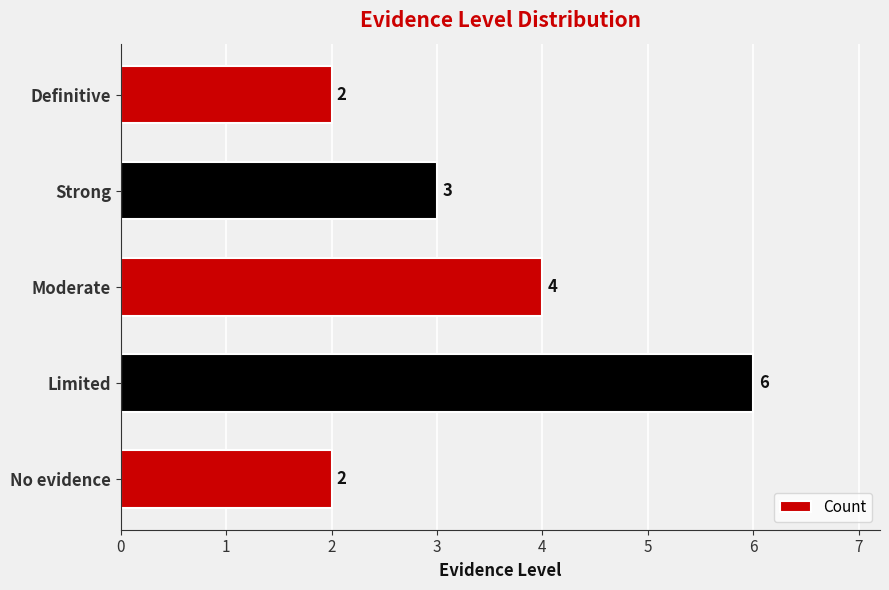

Is it true that the value at Moderate is 7?

False